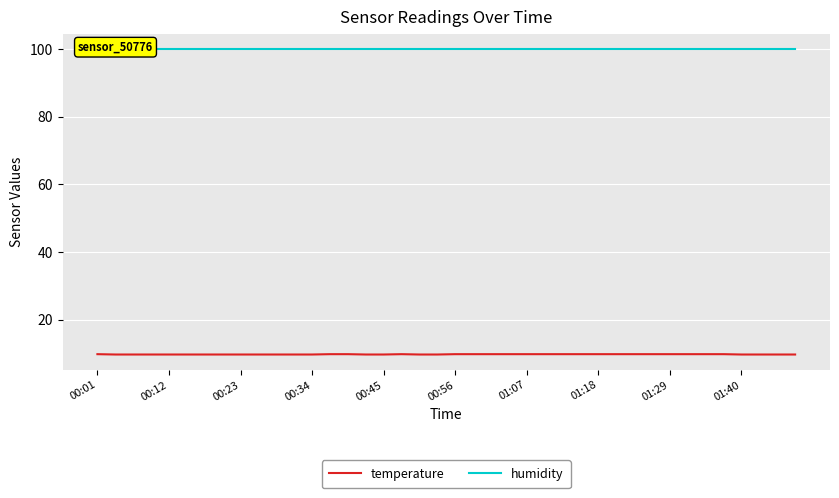

List the series in order of their peak value, highest first.

humidity, temperature